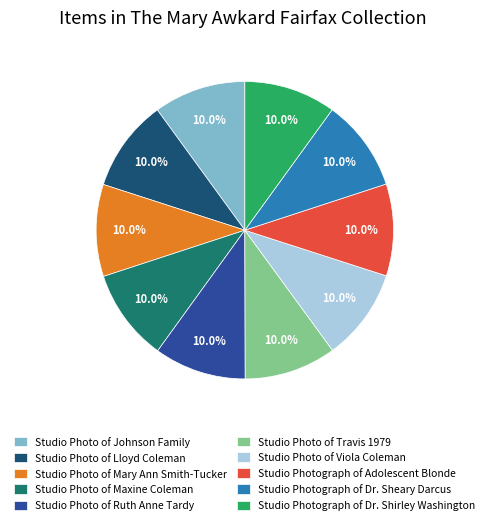

Is it true that Studio Photo of Viola Coleman is 24% of the pie?

False